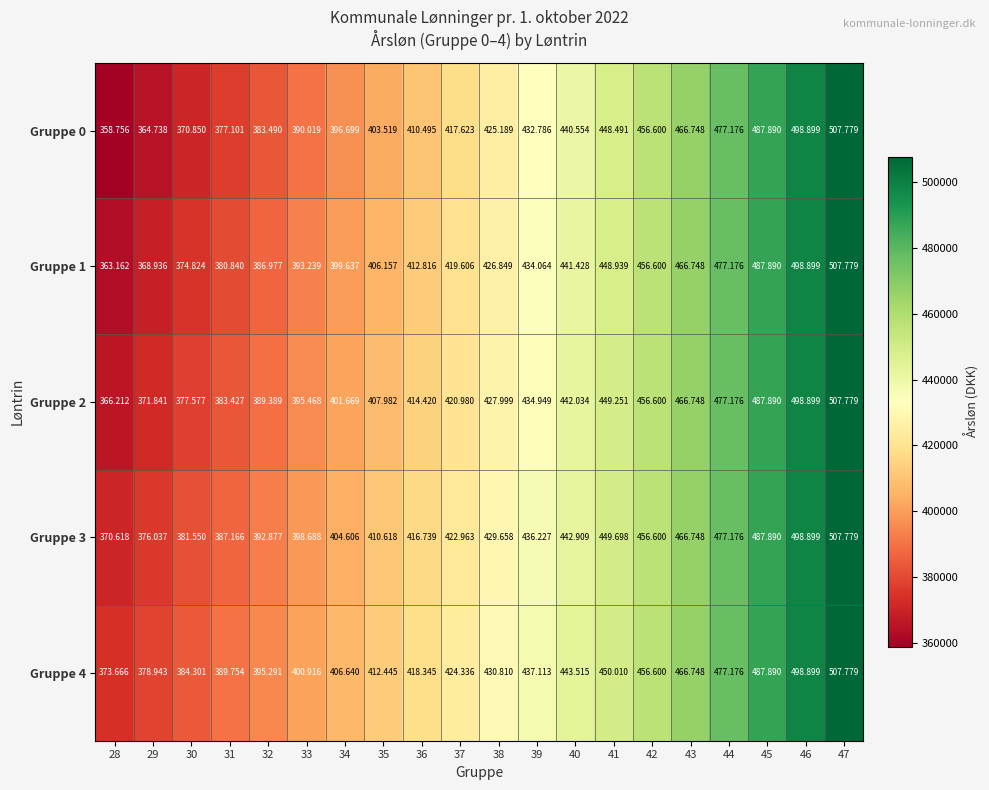

Between 40 and 41, which series saw the biggest shift?

Gruppe 0